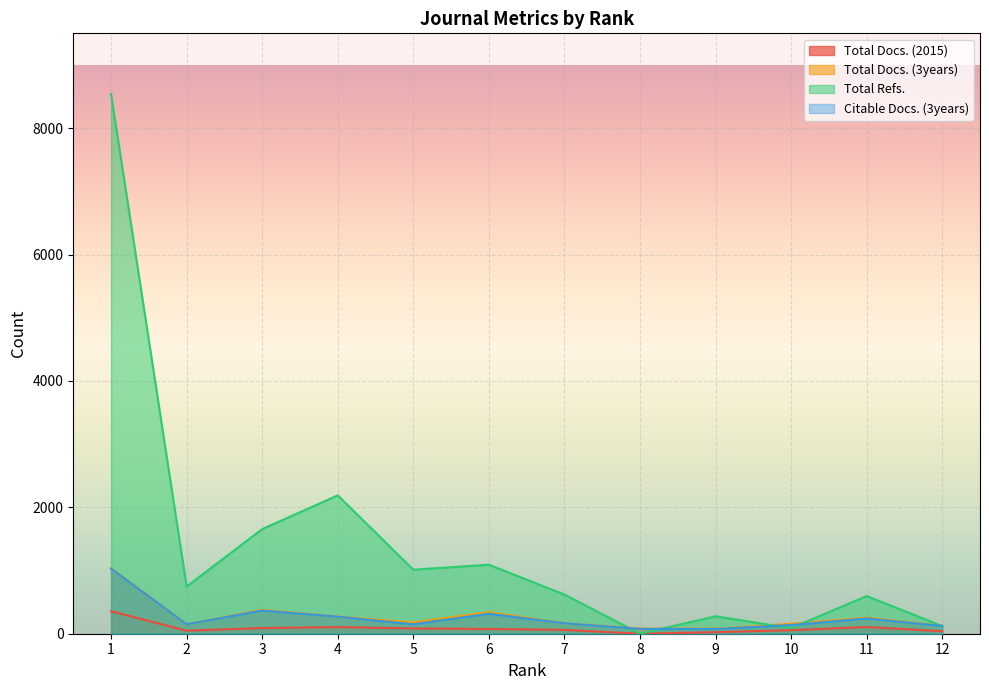

The value of Total Docs. (3years) at 7 is 166. True or false?

True